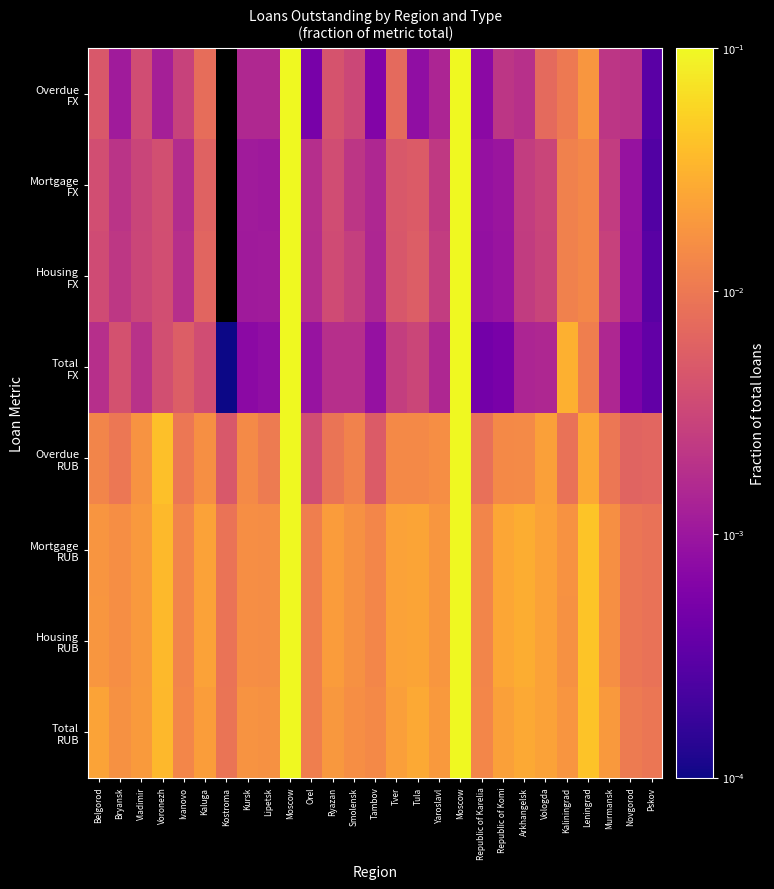

At which category does the chart reach its peak across all series?

Moscow